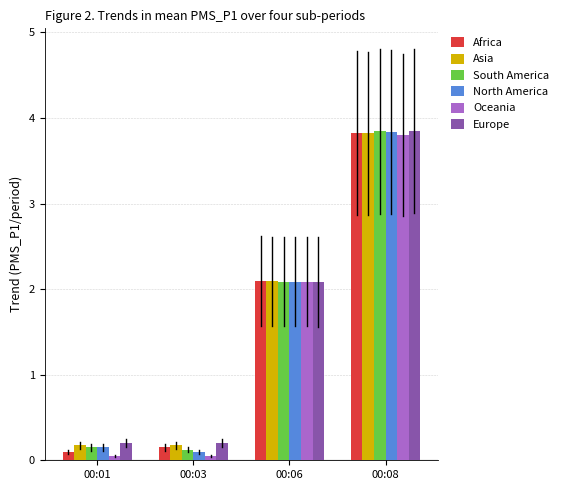

The Asia series shows 1.6 at 00:08. True or false?

False